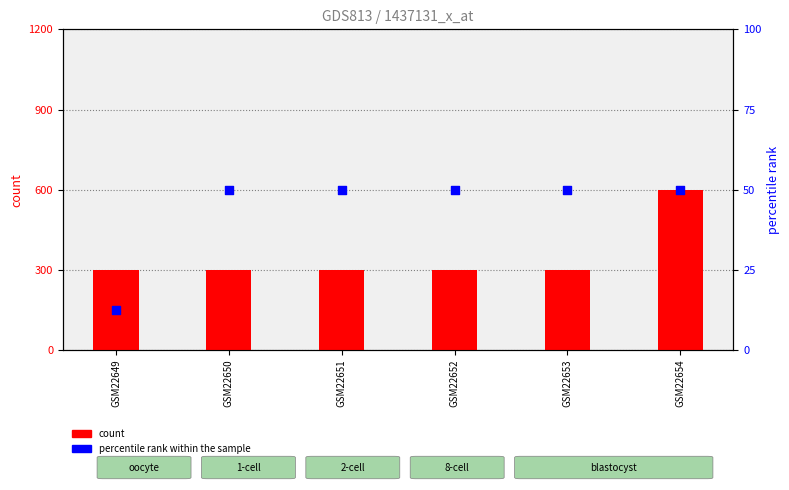

At which category is the sum across all series the highest?

GSM22654